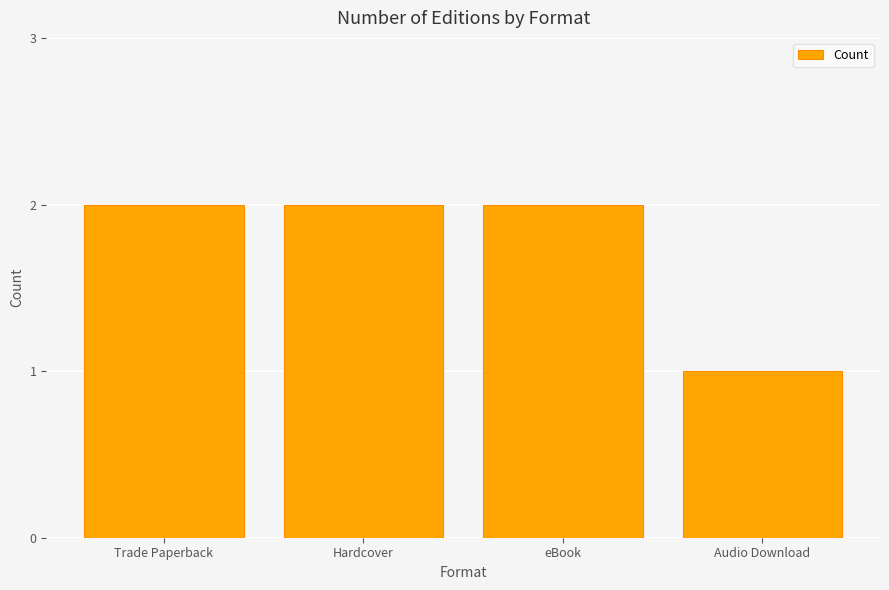

The value at eBook is 2. True or false?

True